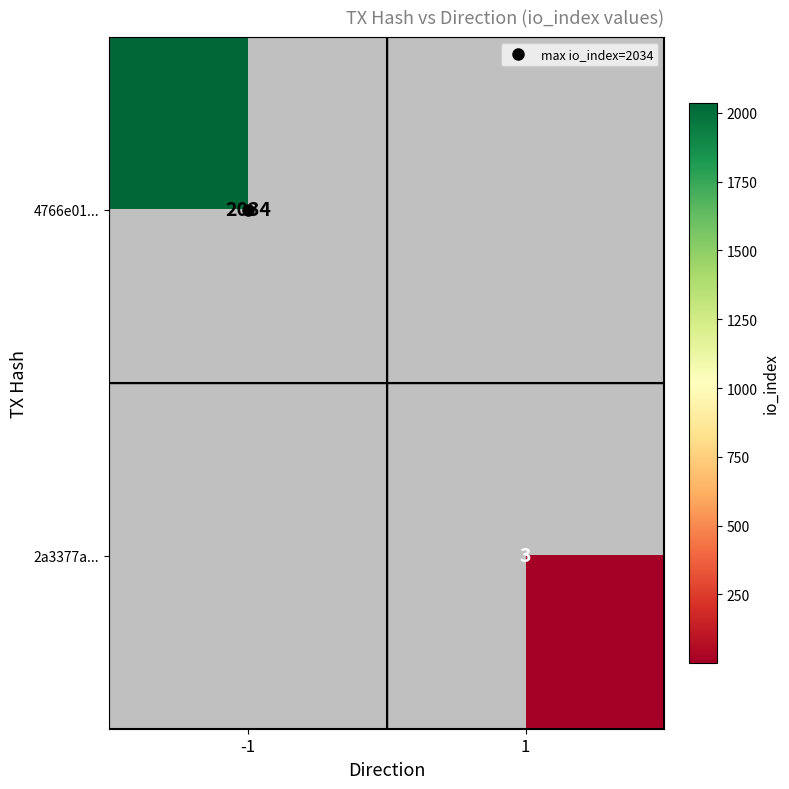

Is the value of 2a3377a... at -1 greater than the value of 4766e01... at 1?

No